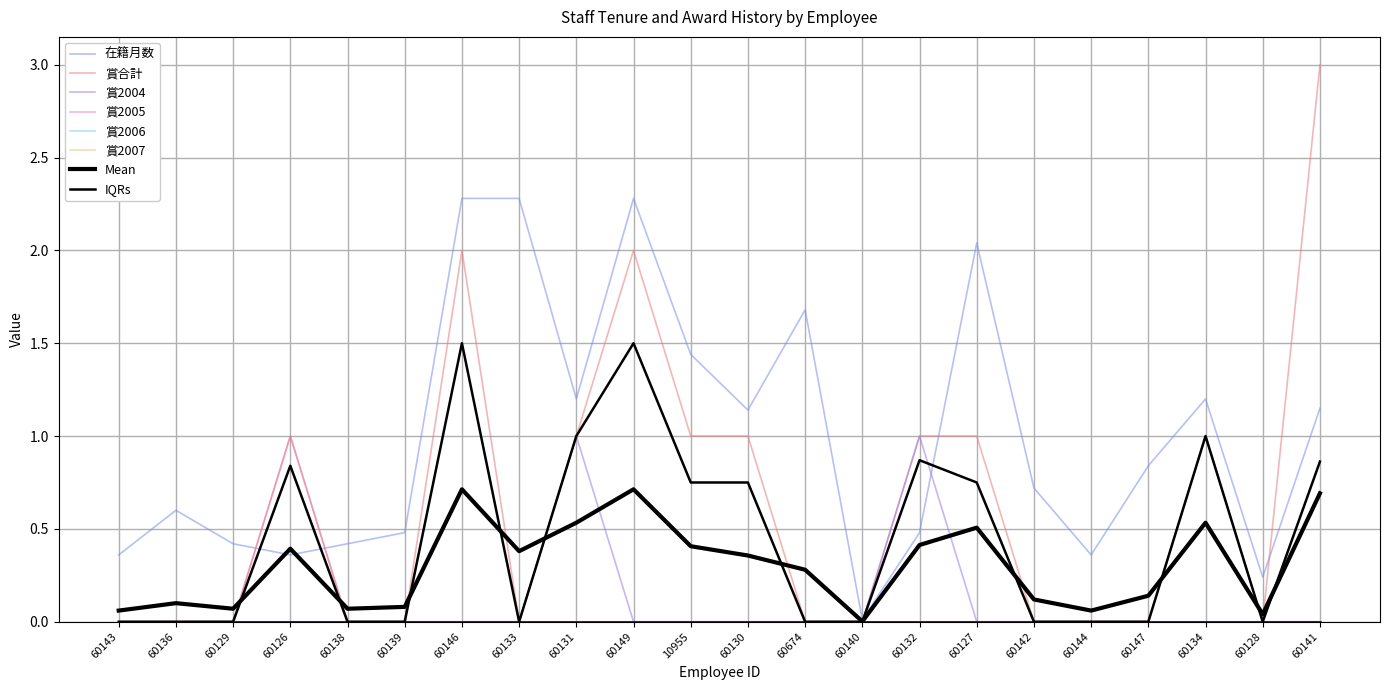

True or false: 賞2004 and 賞2005 cross at least once.

False